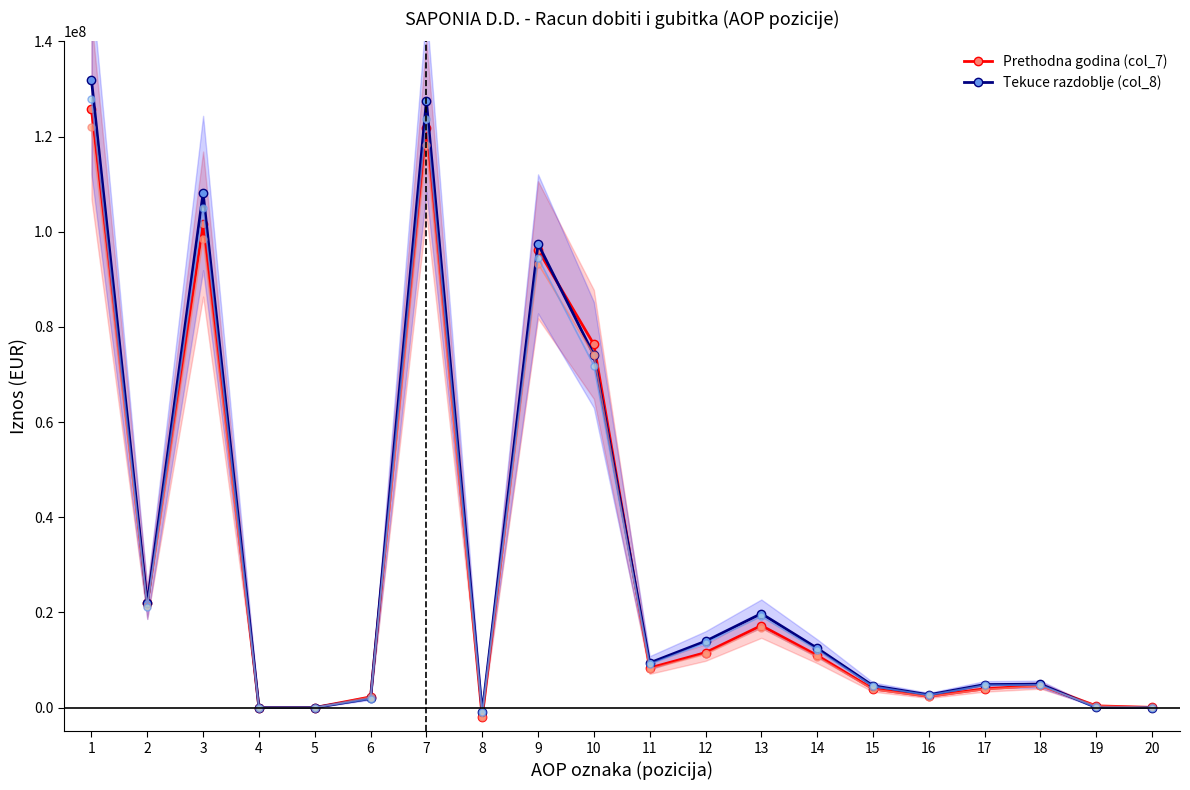

The Prethodna godina (col_7) series shows 3929599 at 17. True or false?

True